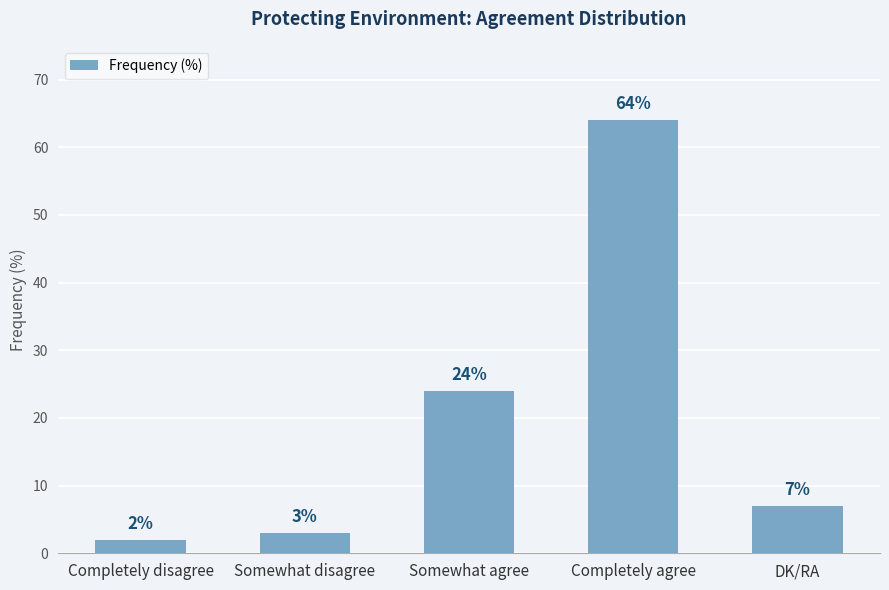

The chart shows a value of 10 at DK/RA. True or false?

False